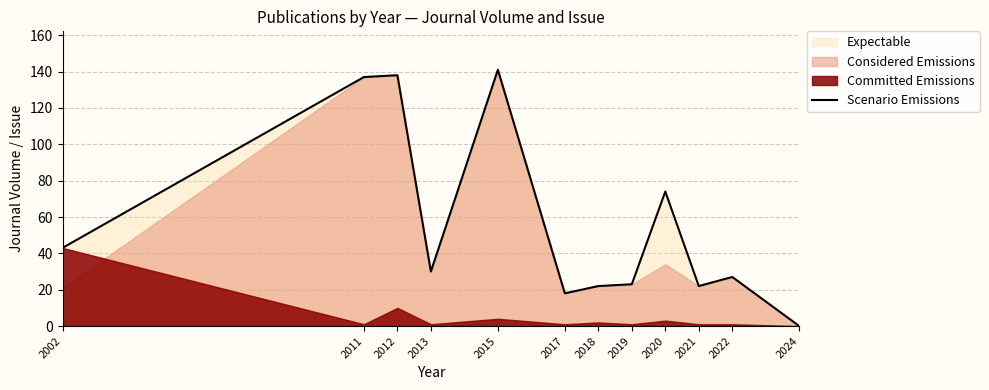

Where is the first local minimum?

2013